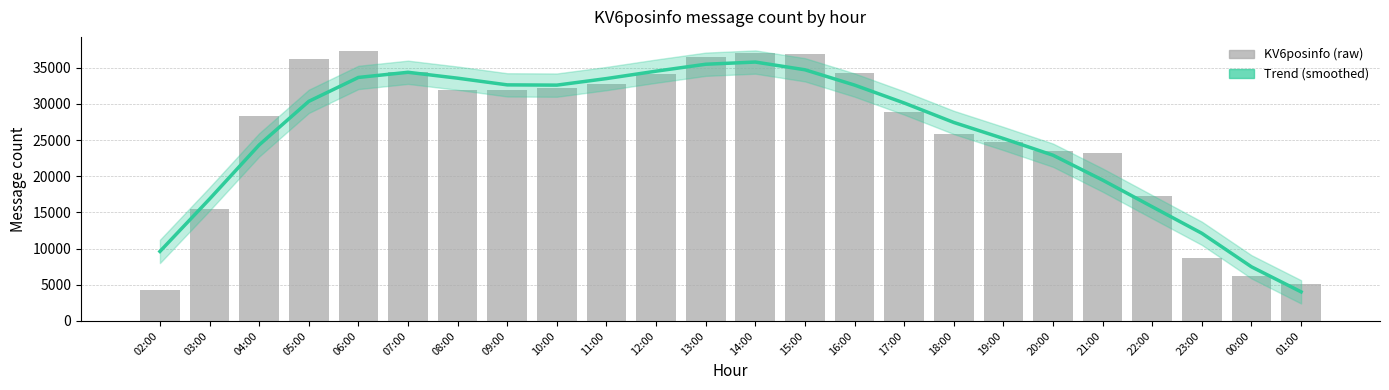

Reading left to right, extract all data points from this chart.

02:00=4240	03:00=15402	04:00=28382	05:00=36226	06:00=37369	07:00=34360	08:00=31922	09:00=31949	10:00=32148	11:00=32747	12:00=34188	13:00=36448	14:00=37066	15:00=36933	16:00=34260	17:00=28848	18:00=25879	19:00=24685	20:00=23493	21:00=23159	22:00=17295	23:00=8689	00:00=6253	01:00=5150